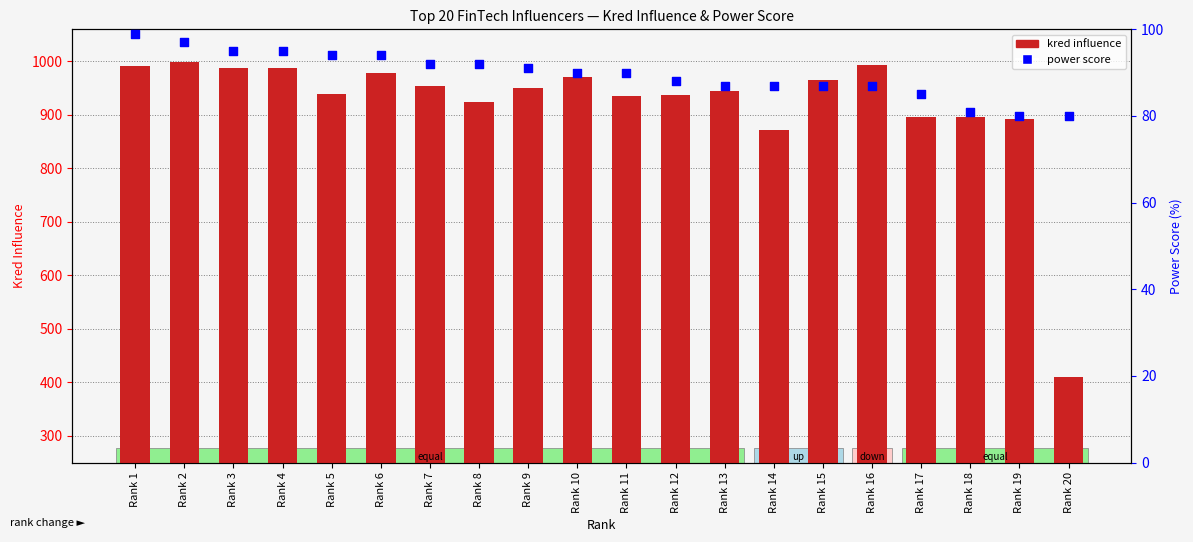

Is the value of power score at Rank 17 greater than the value of kred influence at Rank 1?

No